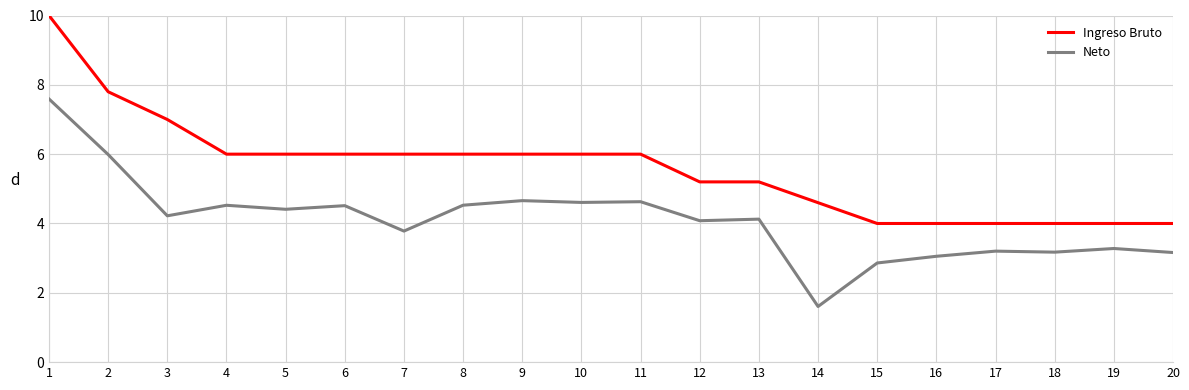

True or false: Ingreso Bruto and Neto intersect in this chart.

False